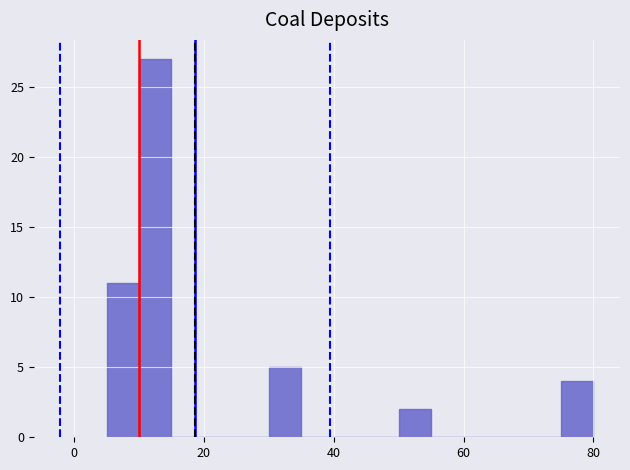

Read against the x-axis, roughly where is the centre of the tallest bar?

12